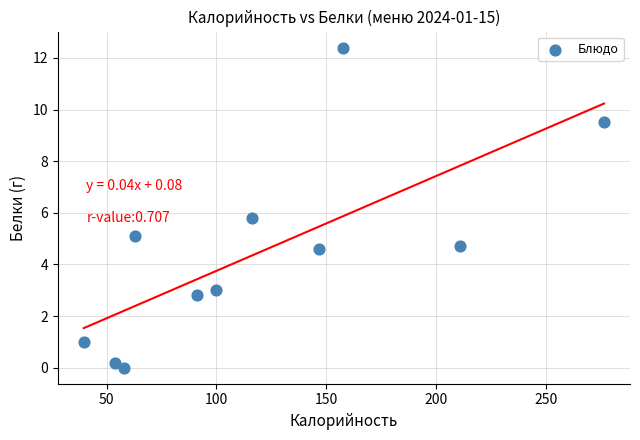

What is the average Y value?

4.5